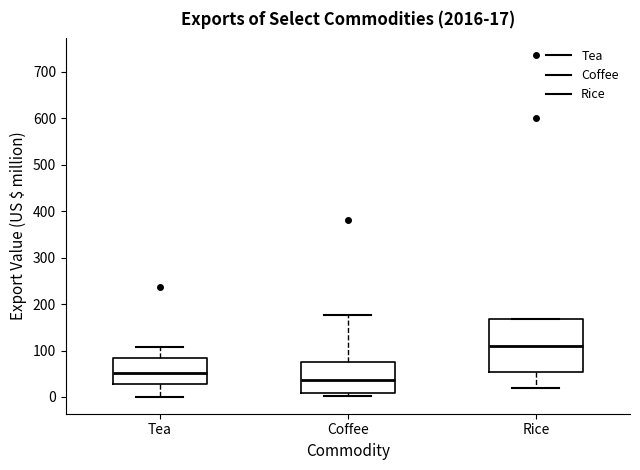

Which box has the highest median line?

Rice